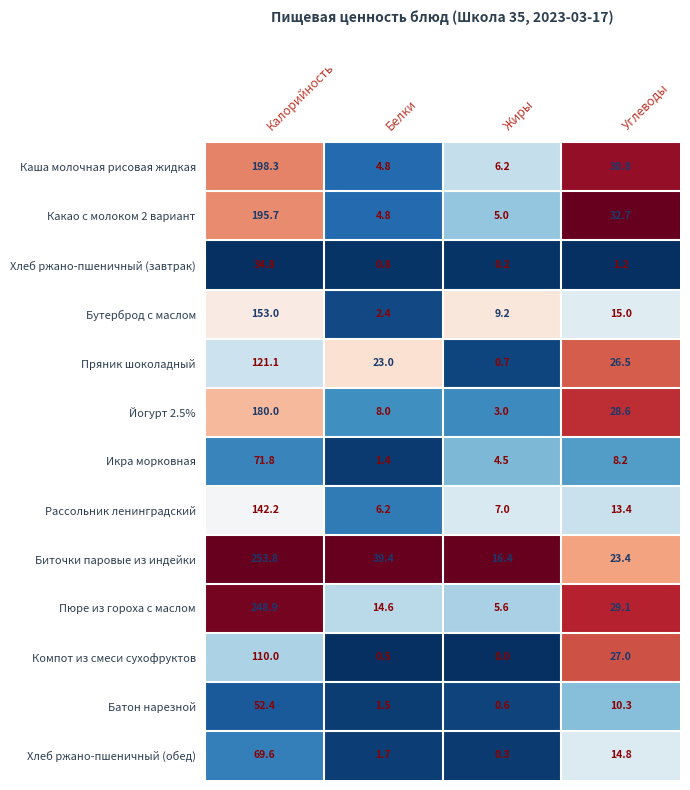

Is it true that Каша молочная рисовая жидкая equals 8.1 at Жиры?

False